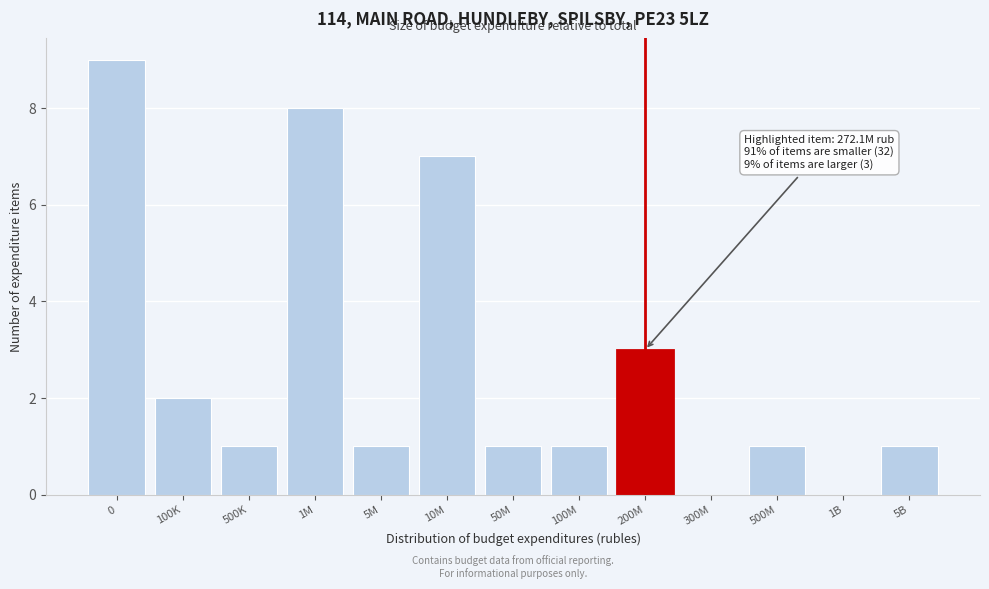

Reading right to left, extract all data points from this chart.

5B=1	1B=0	500M=1	300M=0	200M=3	100M=1	50M=1	10M=7	5M=1	1M=8	500K=1	100K=2	0=9